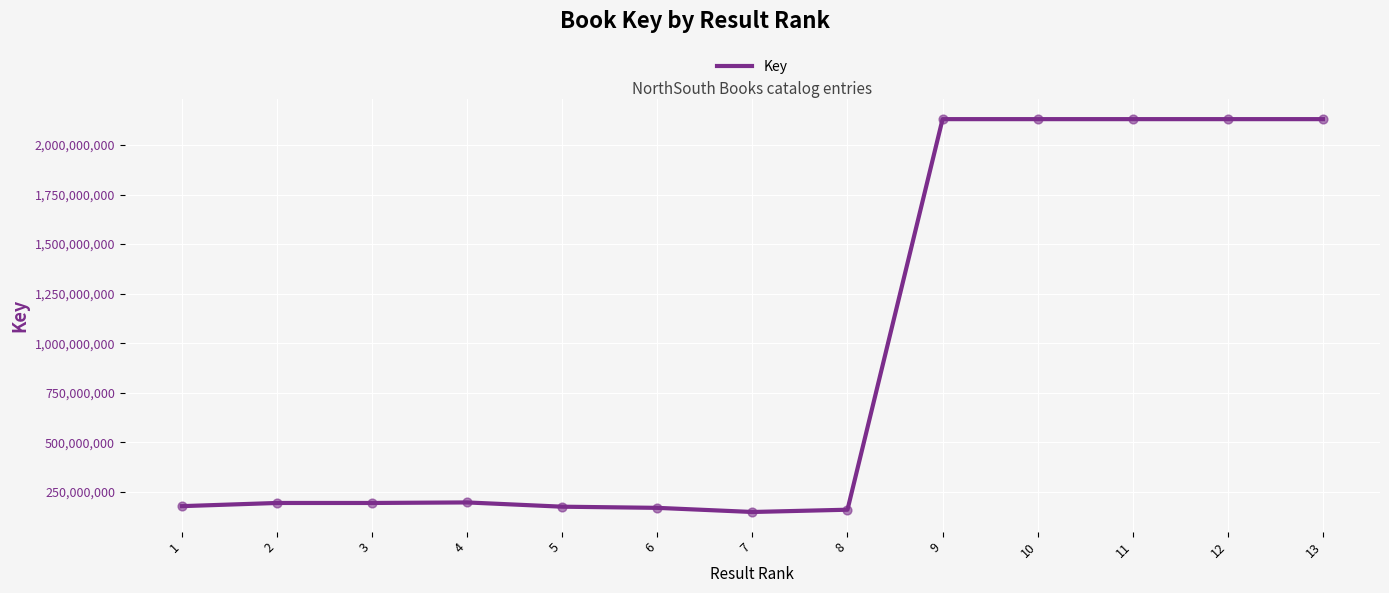

What is the change in value from 1 to 3?

+16056932